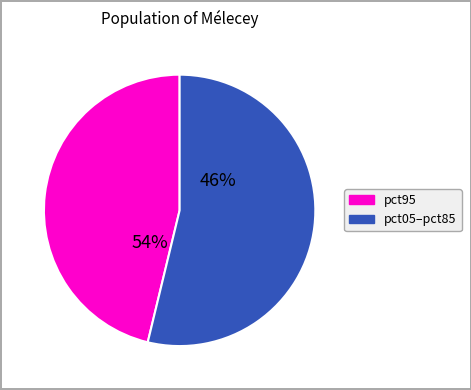

Does pct05 represent more than half of the total?

No